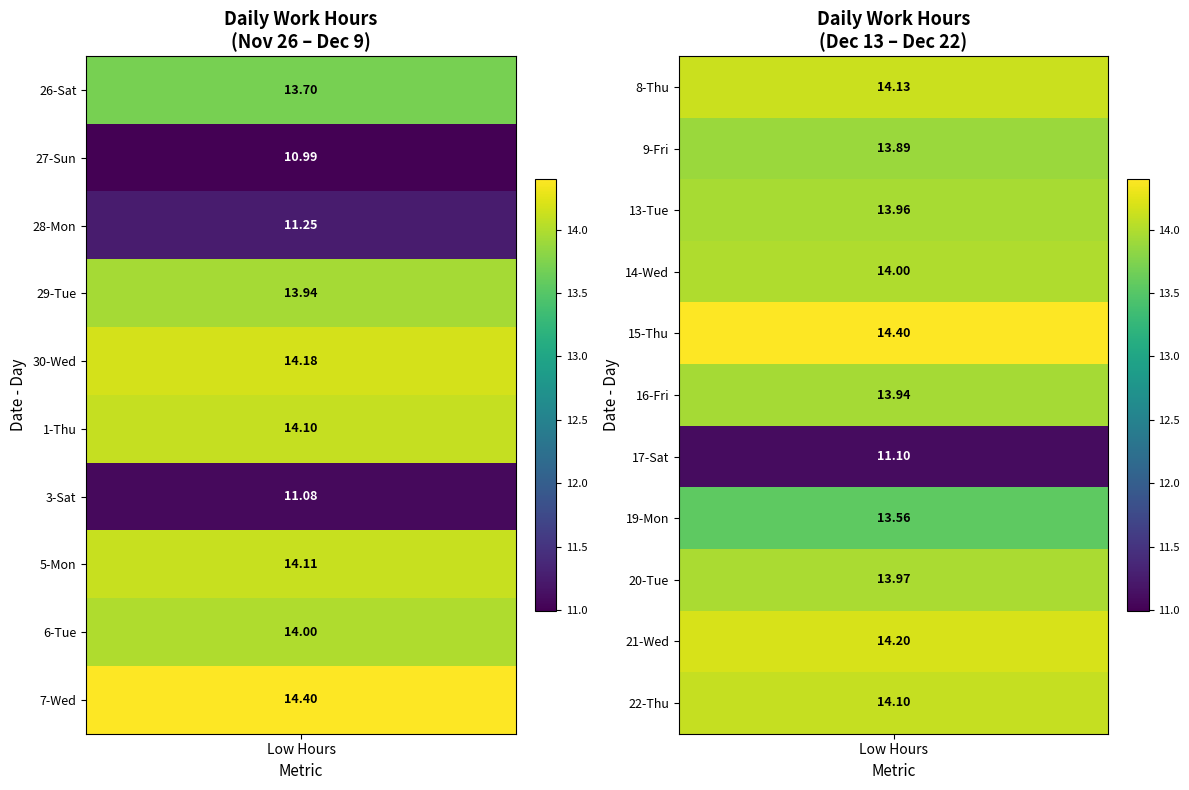

What is the highest value of the 9-Fri series?

13.9